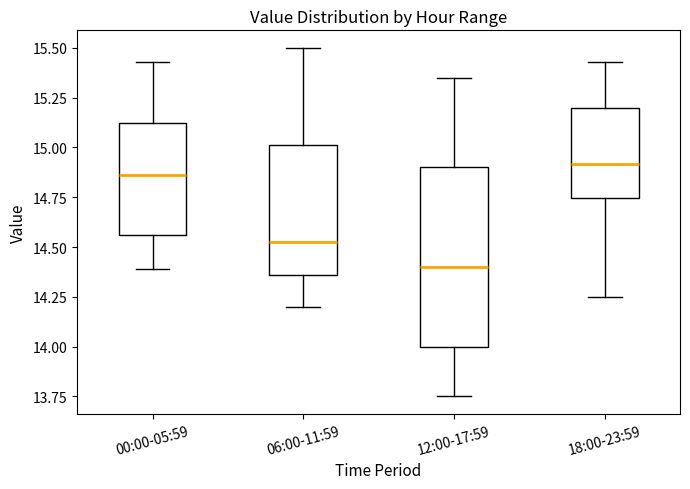

Comparing the boxes themselves (not the whiskers), which one is the tallest?

12:00-17:59